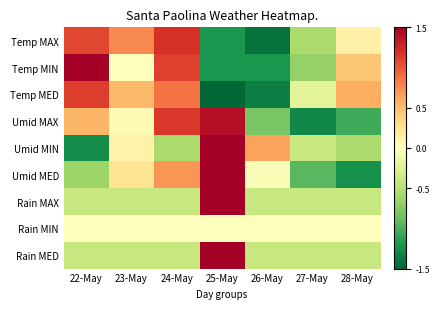

Between 27-May and 24-May, which is larger?

24-May